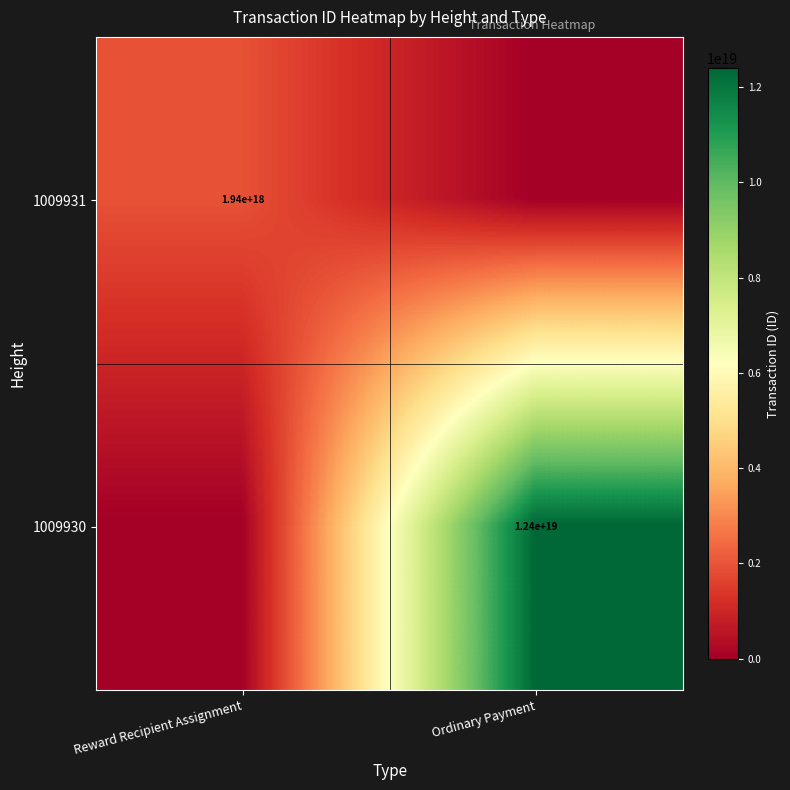

Which has a higher value, Ordinary Payment or Reward Recipient Assignment?

Reward Recipient Assignment